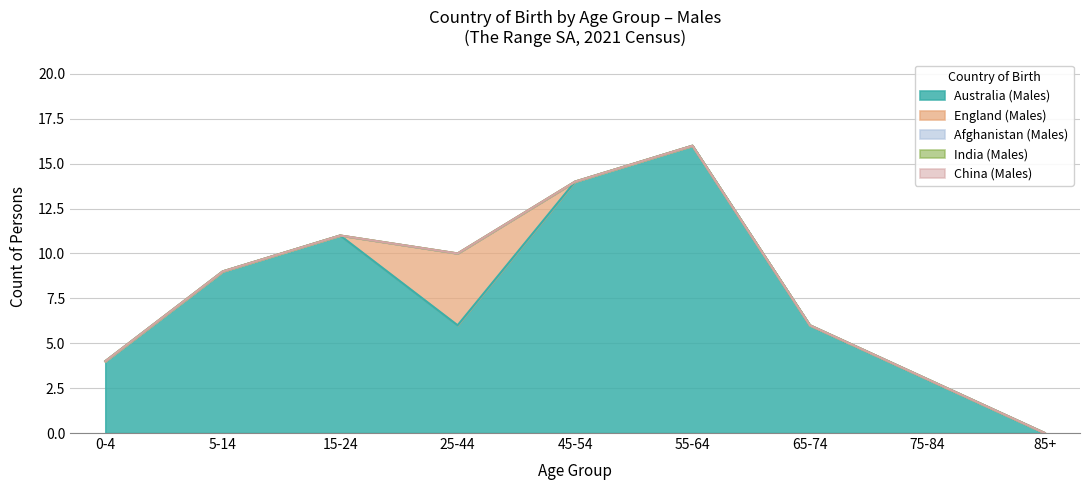

Which category has the highest value in the Australia (Males) series?

55-64